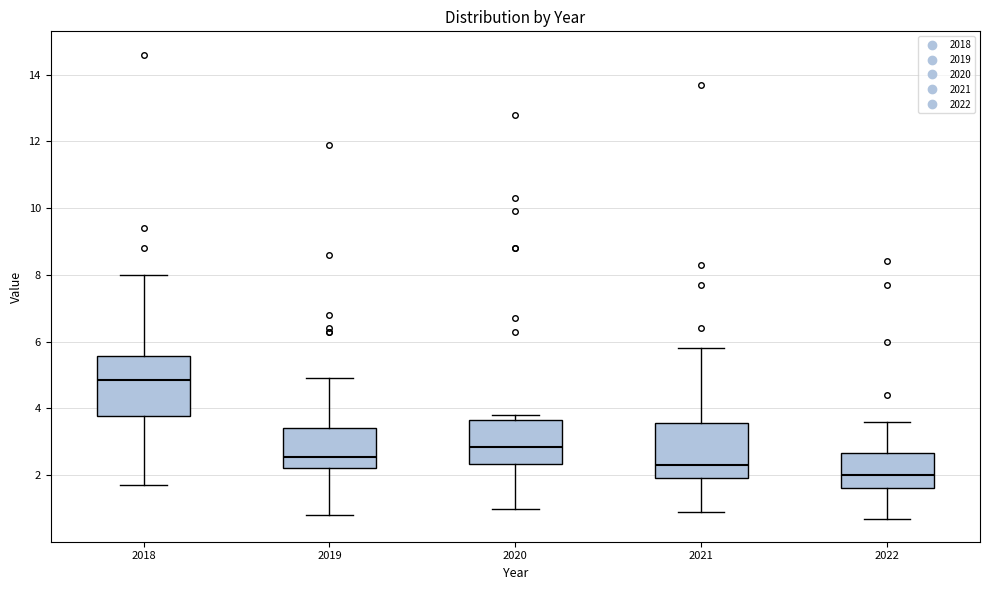

Where is the lower edge of the box at x = 2019 on the y-axis? The values are not printed on the chart, so give them approximately, as read against the axis.

2.2